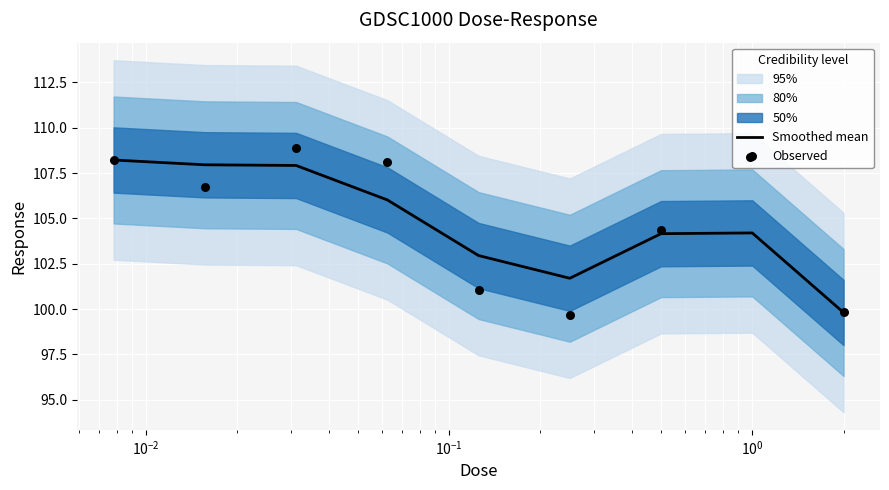

Which series contains the highest Y value?

Observed